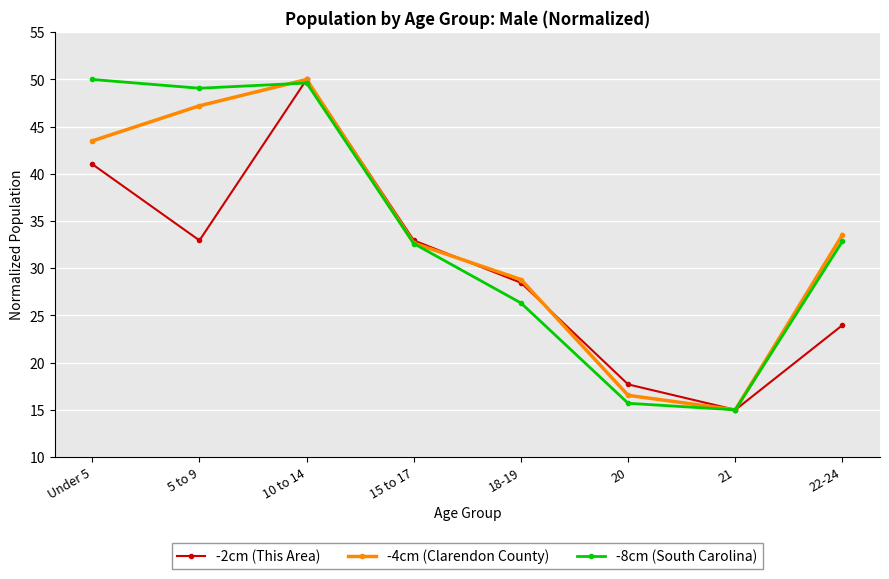

How many data points in -4cm (Clarendon County) are above 33?

4